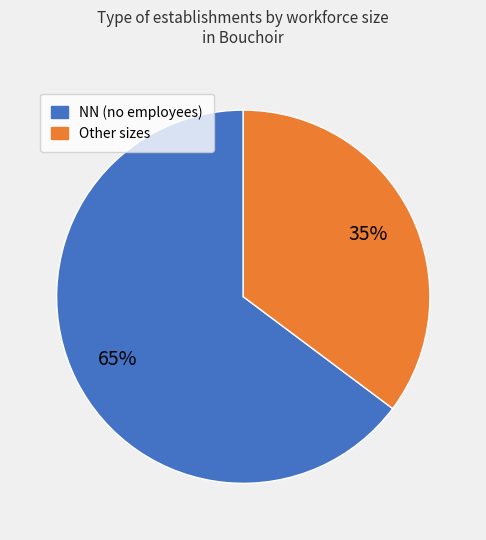

To the nearest percent, what is the difference between the largest and smallest slice percentages?

30%